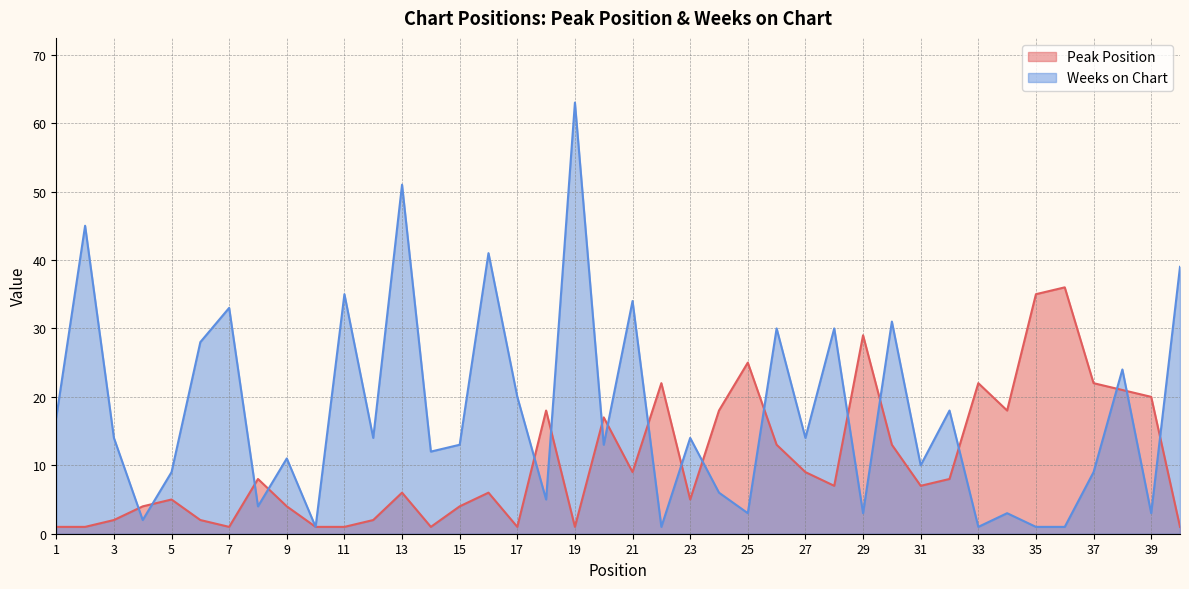

Which series has the widest spread of values?

Weeks on Chart